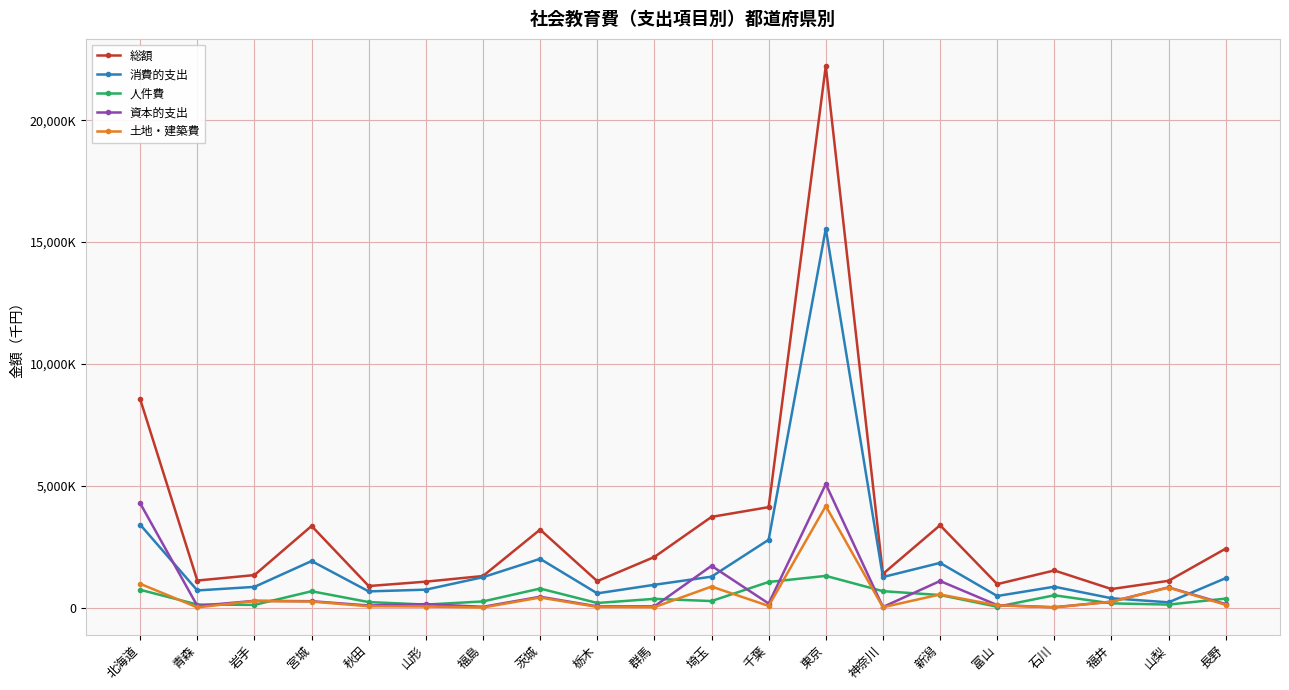

Which category has the highest value across all series?

東京